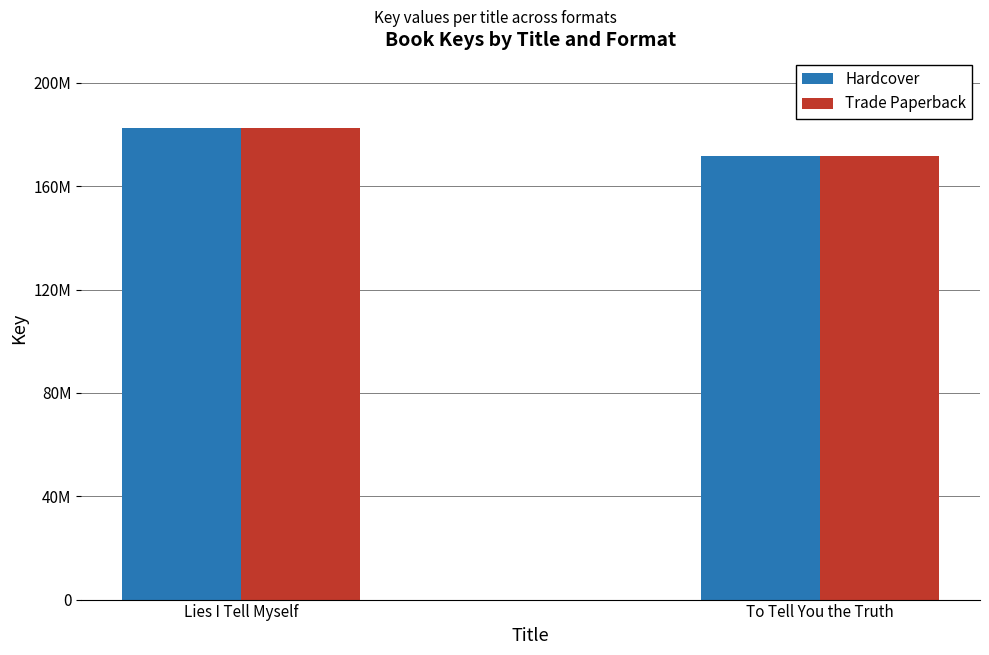

What is the difference between the Hardcover values at Lies I Tell Myself and To Tell You the Truth?

10925682